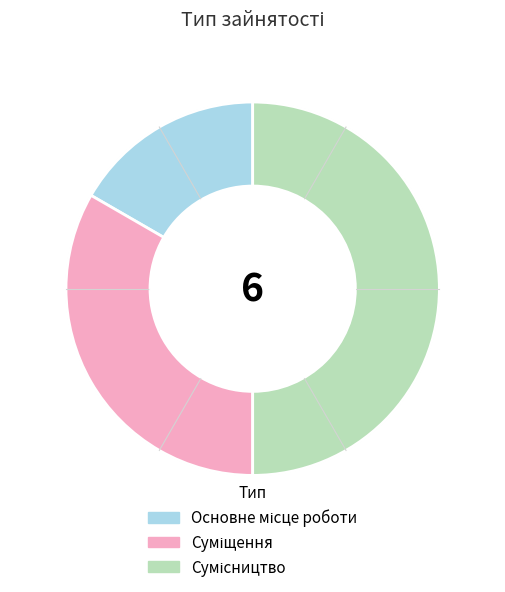

Count the number of slices in the pie.

3